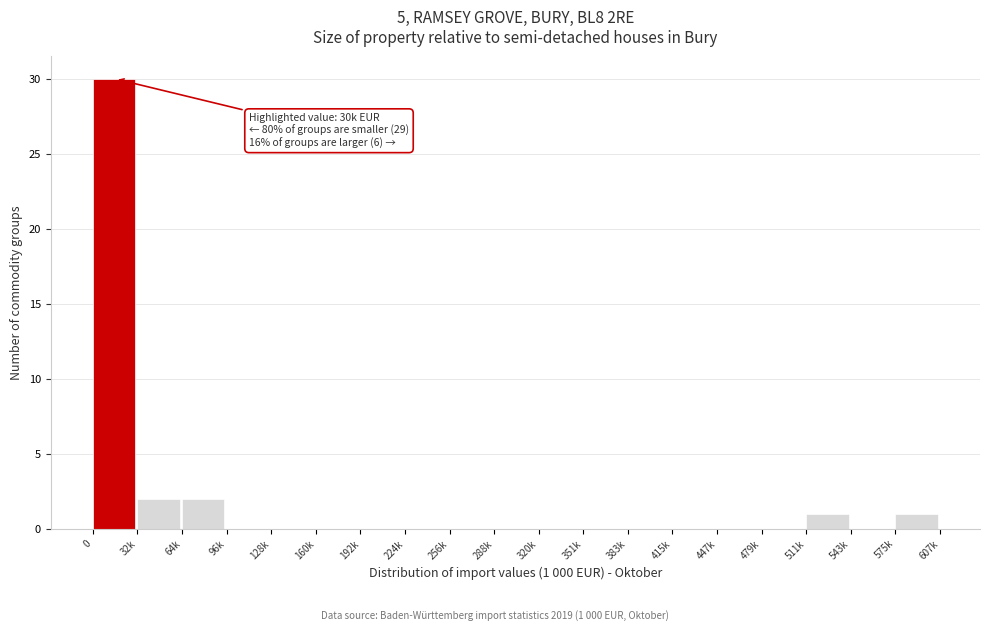

Reading right to left, transcribe all the data shown in this chart.

575k=1	543k=0	511k=1	479k=0	447k=0	415k=0	383k=0	351k=0	320k=0	288k=0	256k=0	224k=0	192k=0	160k=0	128k=0	96k=0	64k=2	32k=2	0=30